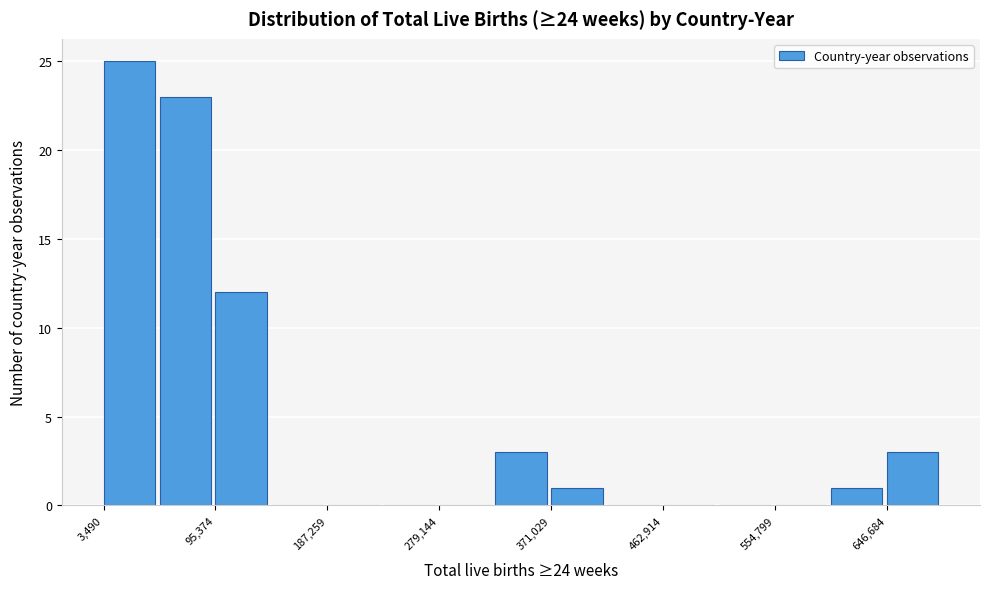

What is the height of the bar covering 100000 to 140000 on the x-axis? Neither the bar edges nor the heights are printed on the chart, so give them approximately, as read against the axes.

12